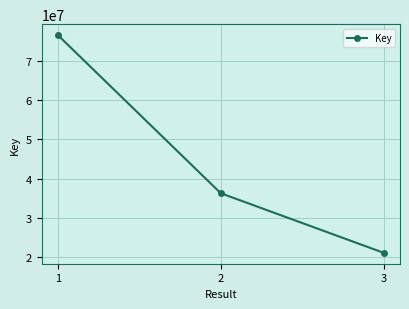

Which has a higher value, 1 or 3?

1